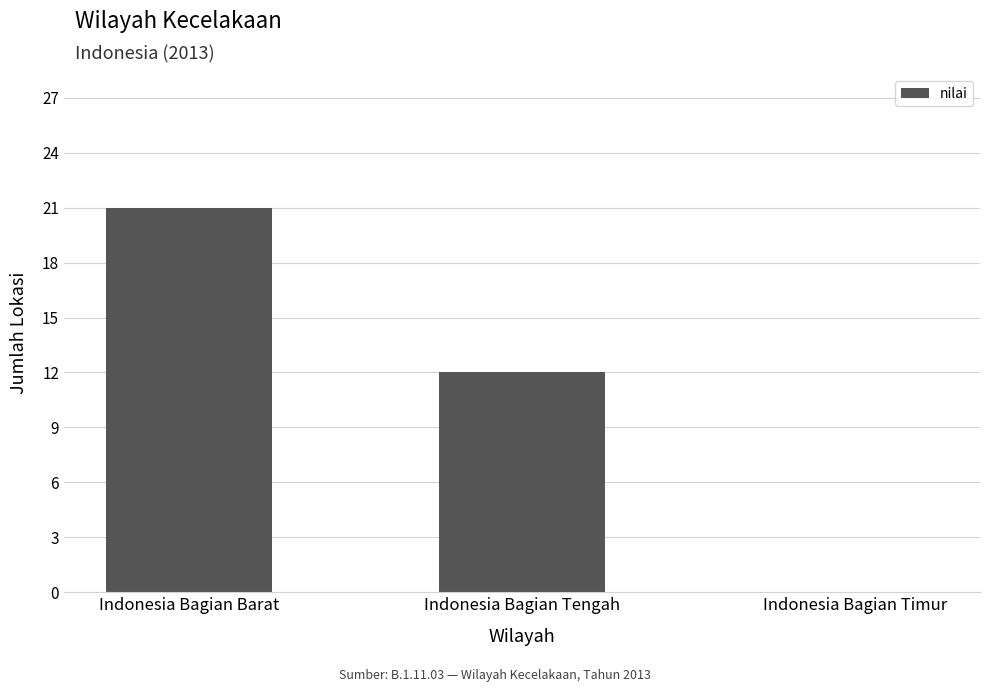

The chart shows a value of 14 at Indonesia Bagian Barat. True or false?

False